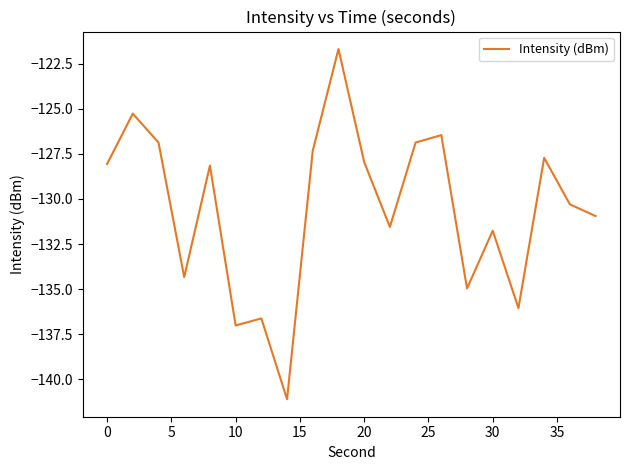

What is the difference between the maximum and minimum values?

19.4